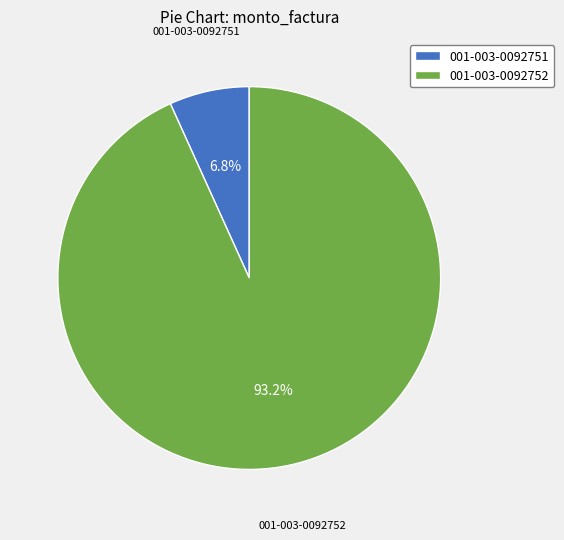

True or false: 001-003-0092751 accounts for 1% of the total.

False